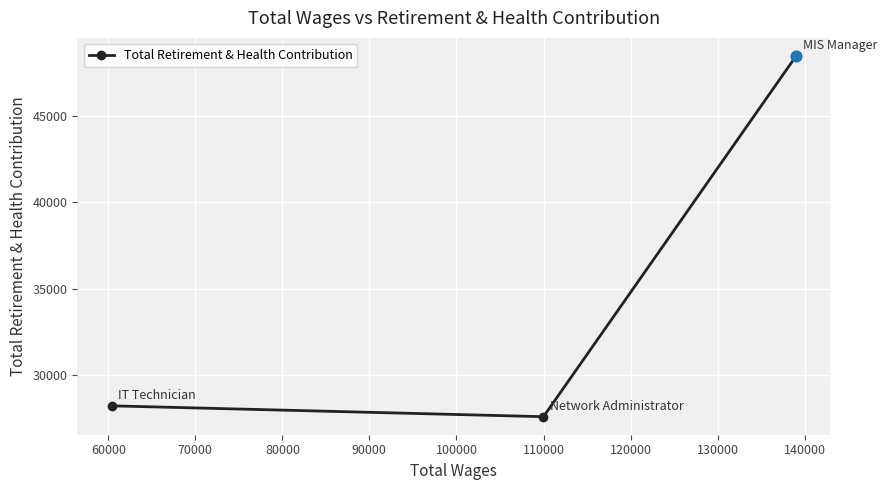

What is the value of the 3rd point from the left?

48472